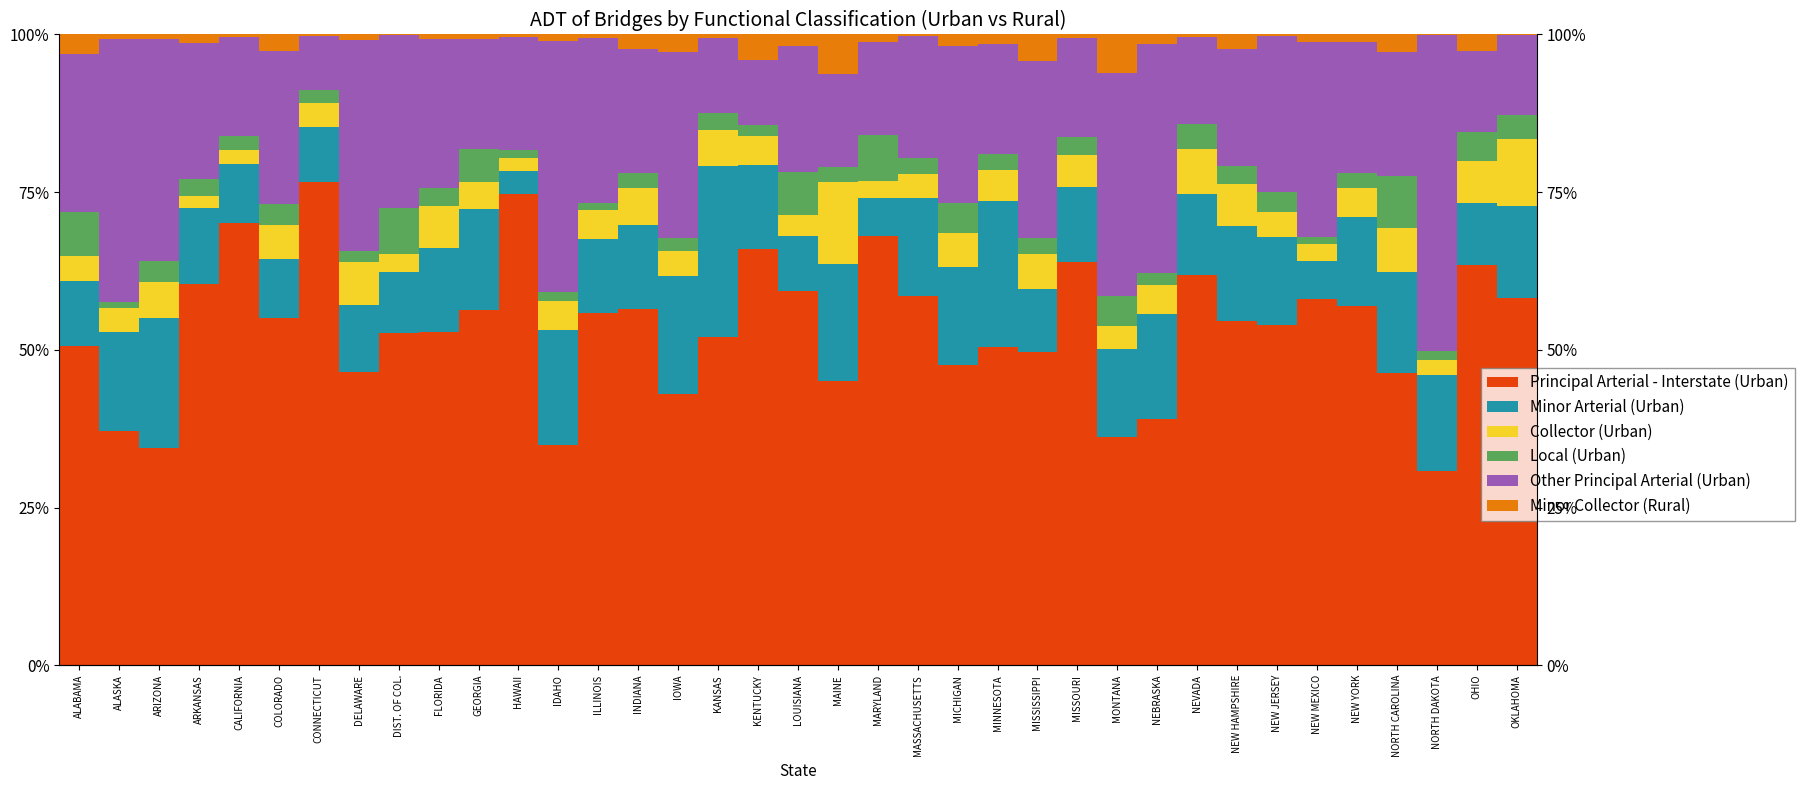

What is the sum of all Minor Arterial (Urban) values?

499.1